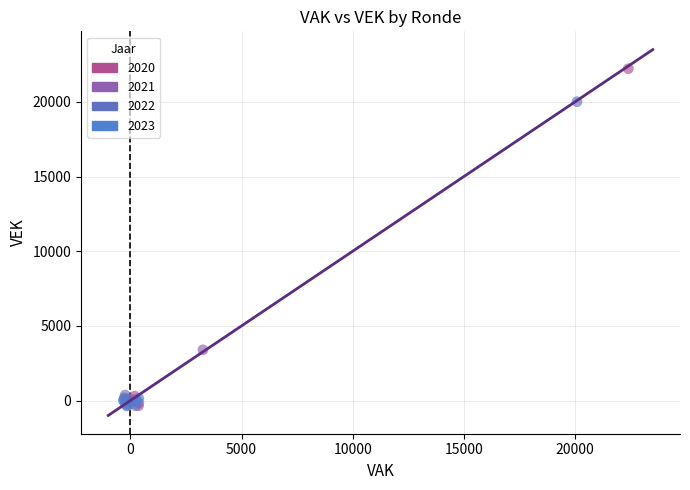

Which series has the widest spread of Y values?

2020